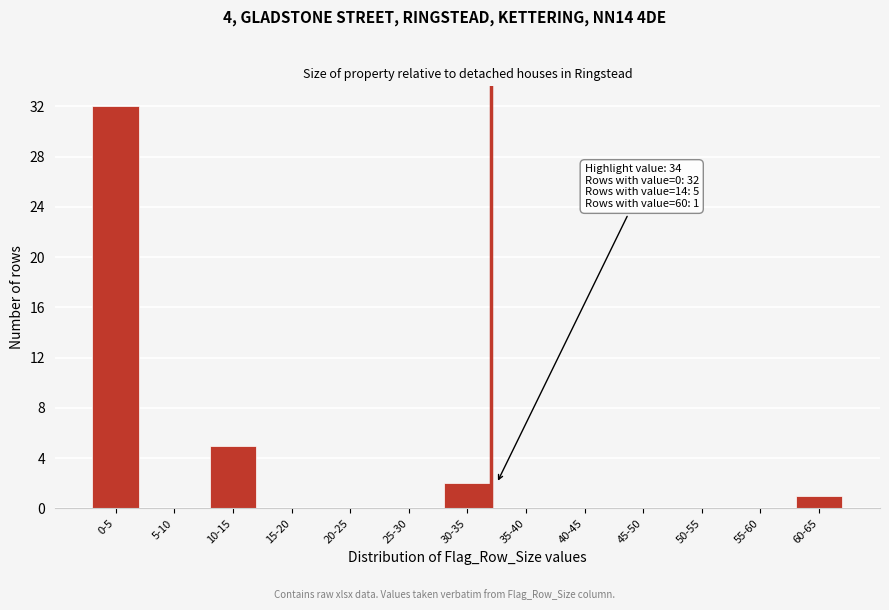

Reading left to right, what are all the values shown in this chart?

0-5=32	5-10=0	10-15=5	15-20=0	20-25=0	25-30=0	30-35=2	35-40=0	40-45=0	45-50=0	50-55=0	55-60=0	60-65=1